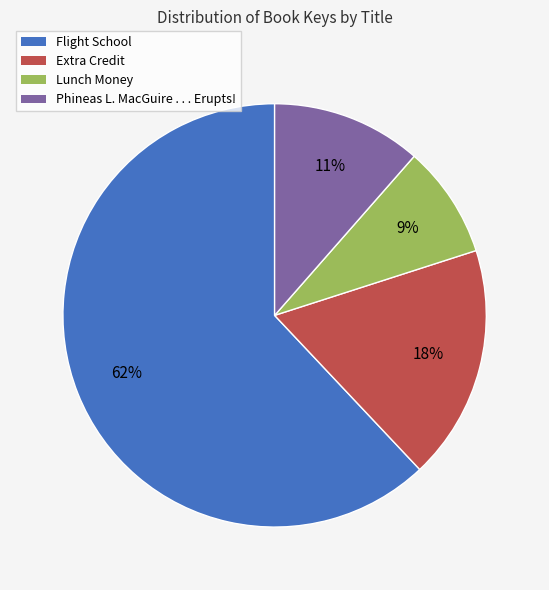

To the nearest percent, what is the difference between the largest and smallest slice percentages?

53%